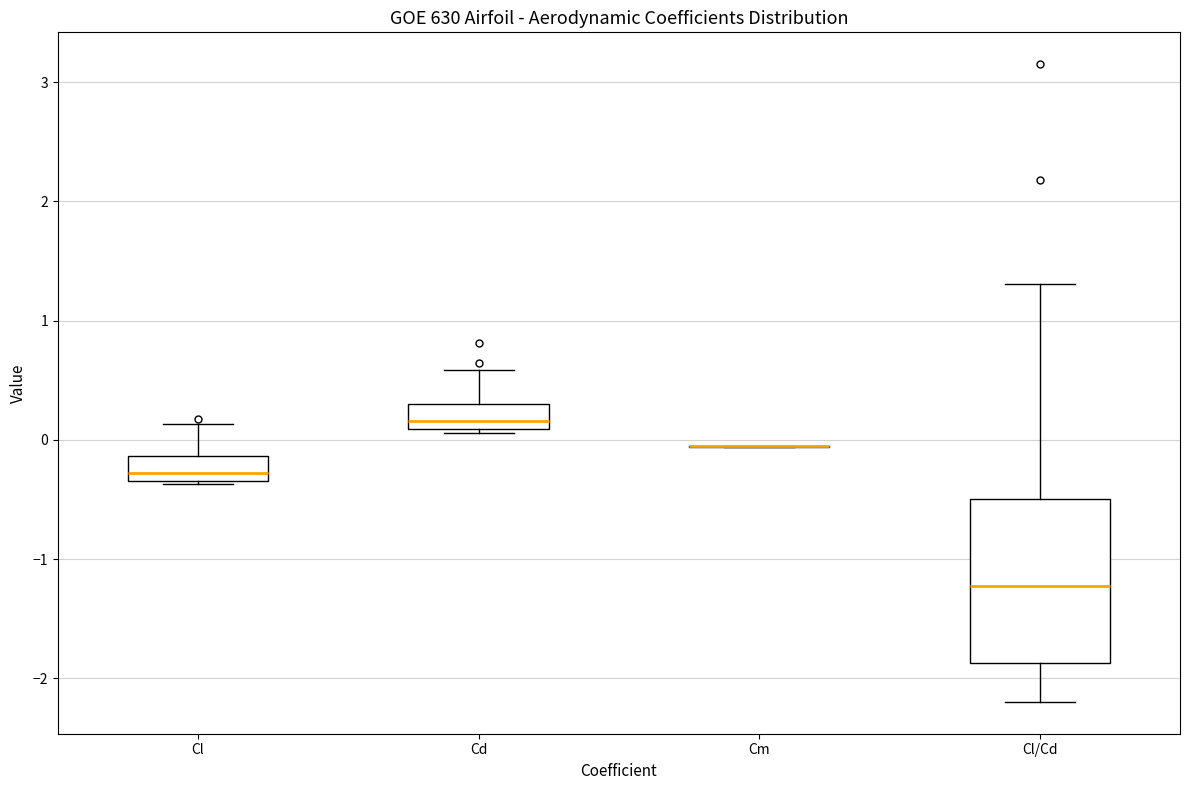

Reading left to right, transcribe this box plot: for each box, give where its median line is, the range the box spans, and where its two whiskers end, as read against the y-axis. The values are not printed on the chart, so give them approximately, as read against the axis.

Cl: median -0.3 (just above the box's lower edge), box -0.3 to -0.1, whiskers -0.4 to 0.1
Cd: median 0.2, box 0.1 to 0.3, whiskers 0.1 (just below the box's lower edge) to 0.6
Cm: box collapsed to a line at -0.1, whiskers -0.1 to 0.0
Cl/Cd: median -1.2, box -1.9 to -0.5, whiskers -2.2 to 1.3